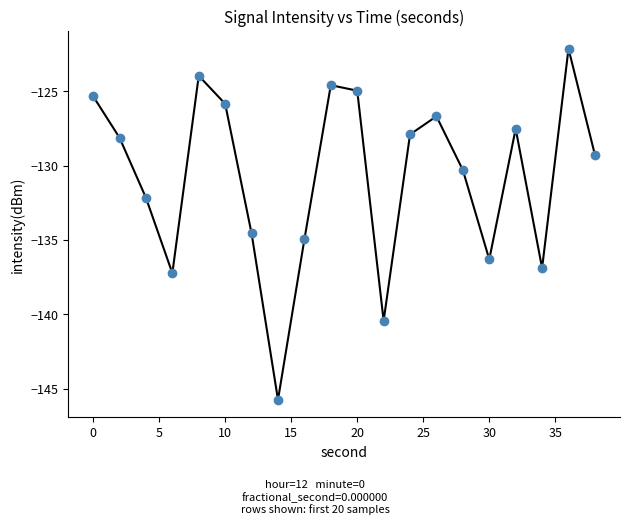

What is the greatest value displayed?

-122.1